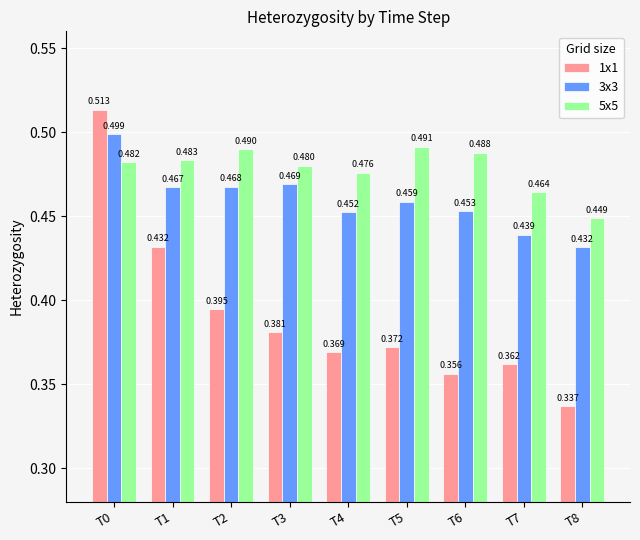

What value does the 5x5 series have at T5?

0.5